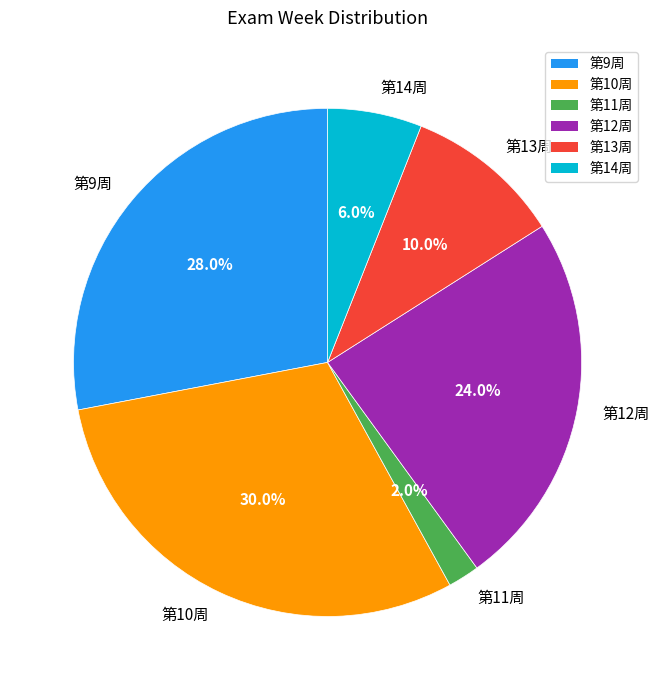

Count the number of slices in the pie.

6